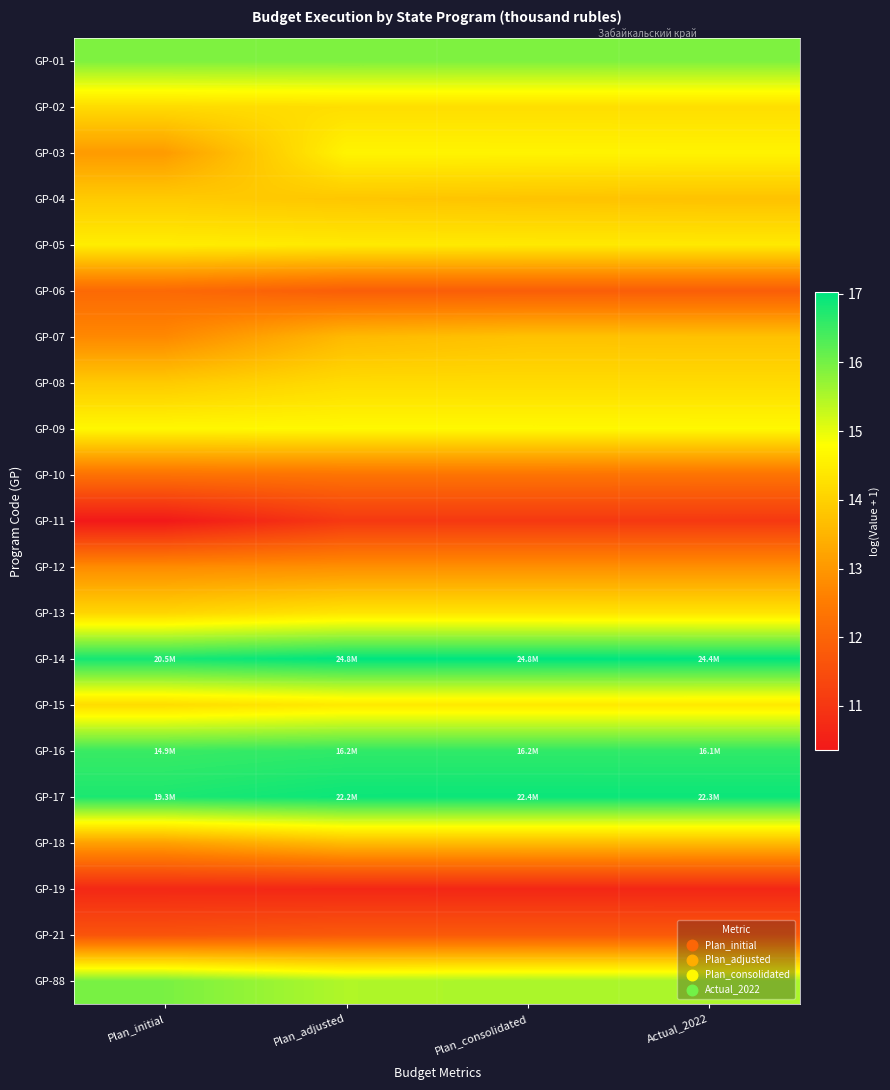

At which category is the sum across all series the highest?

Plan_consolidated